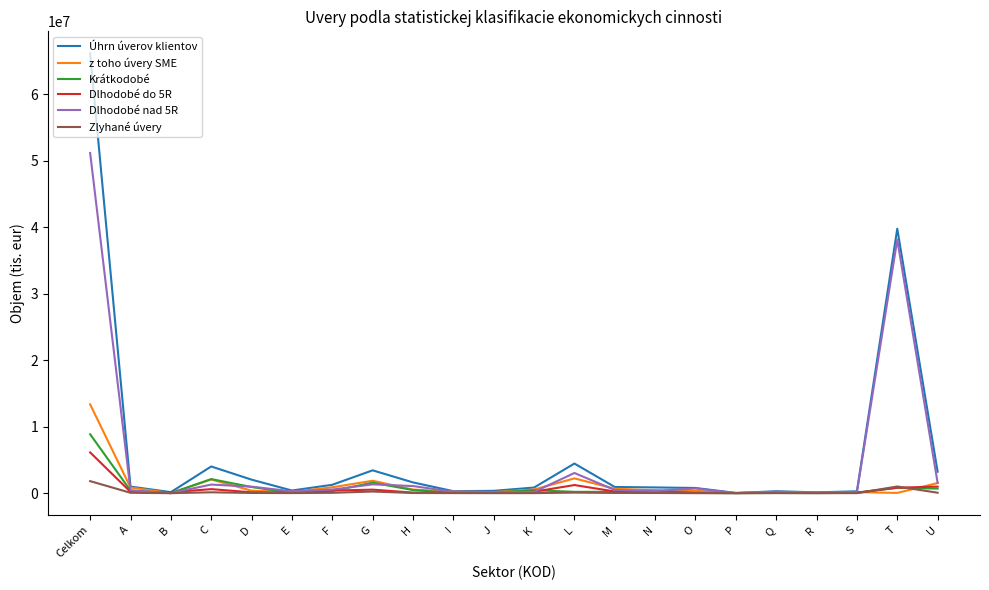

What is the average value of the Zlyhané úvery series?

164552